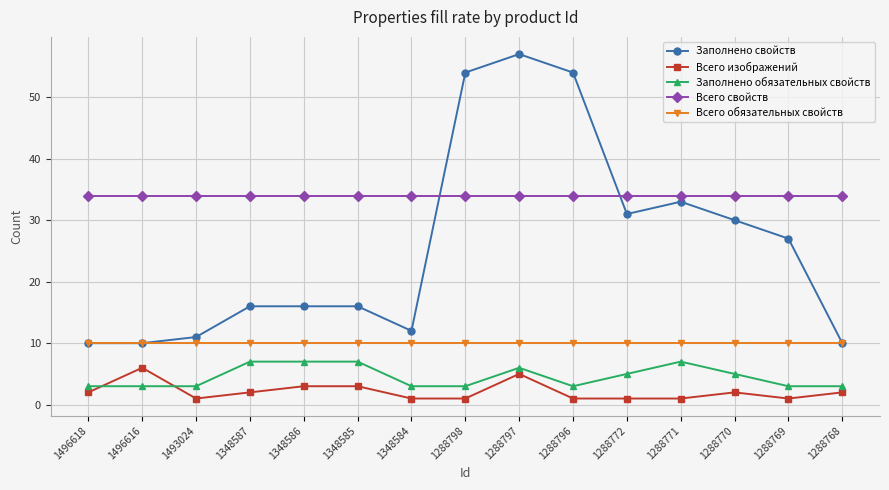

Rank the series at 1288772 from lowest to highest value.

Всего изображений, Заполнено обязательных свойств, Всего обязательных свойств, Заполнено свойств, Всего свойств